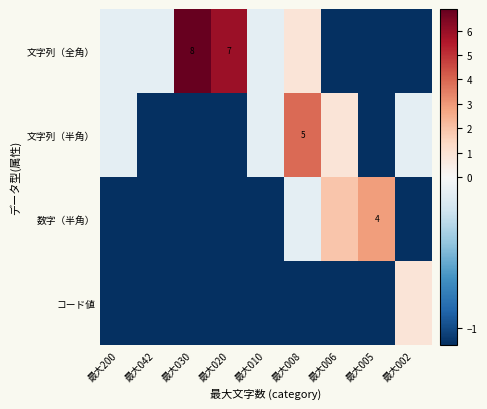

Is the value of 文字列（半角） at 最大008 greater than the value of 数字（半角） at 最大005?

Yes